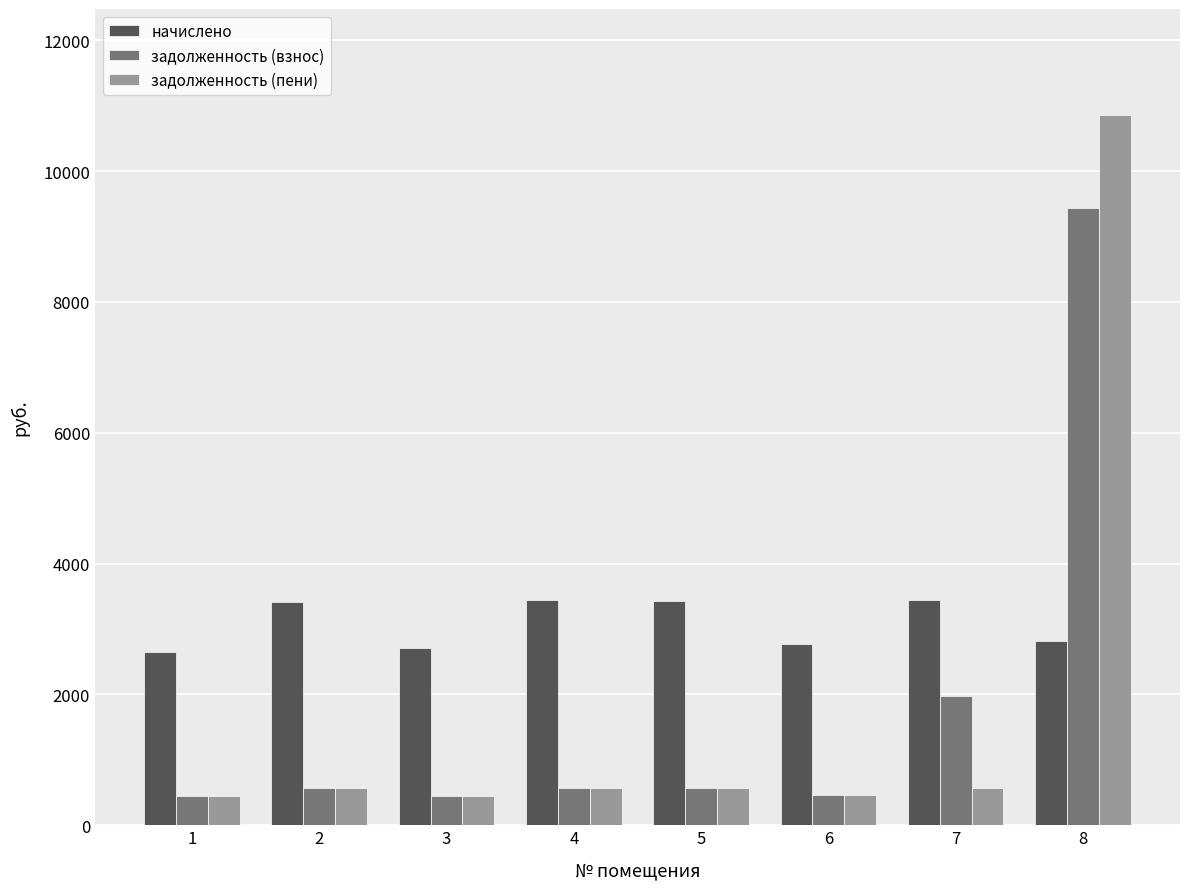

List the series in order of their peak value, lowest first.

начислено, задолженность (взнос), задолженность (пени)